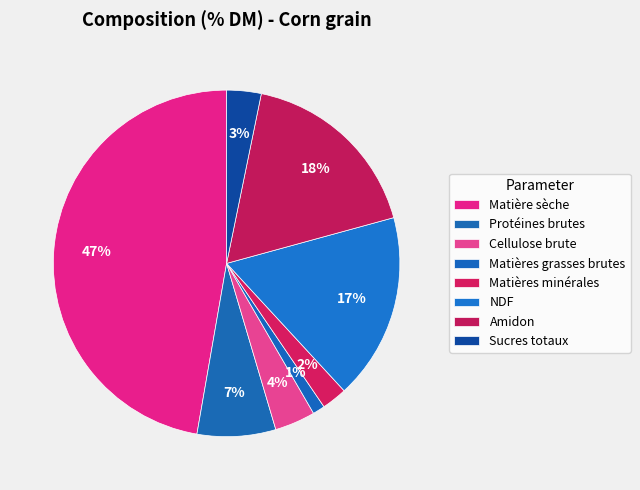

How many segments does this pie chart have?

8